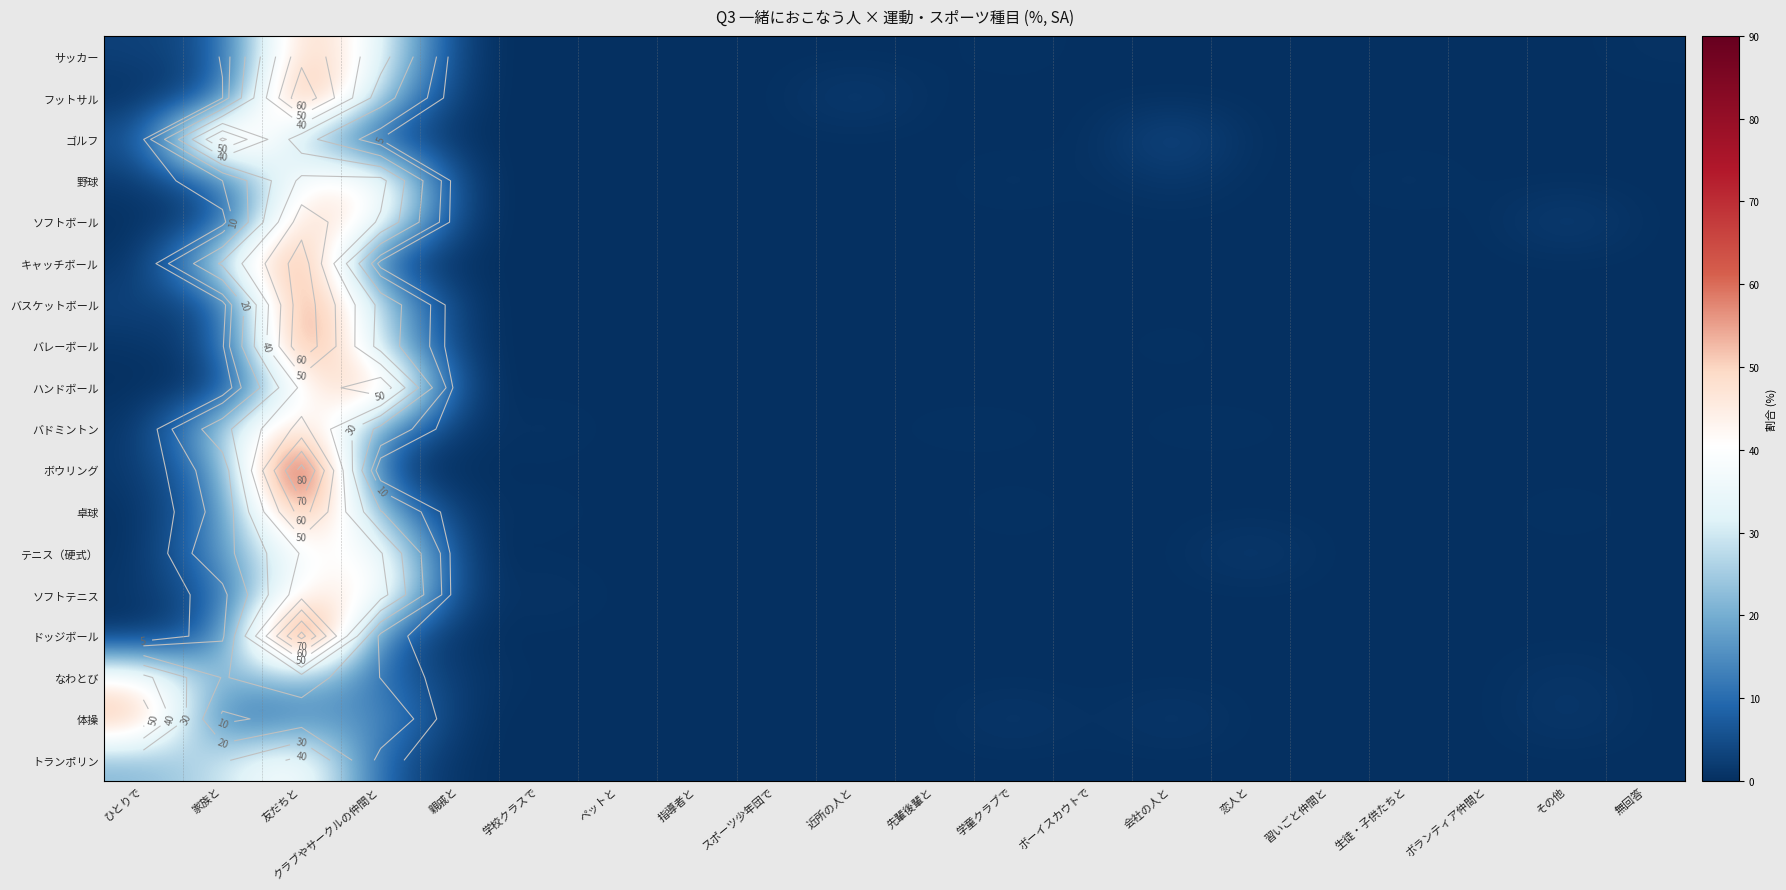

What is the maximum value shown in the chart?

84.3